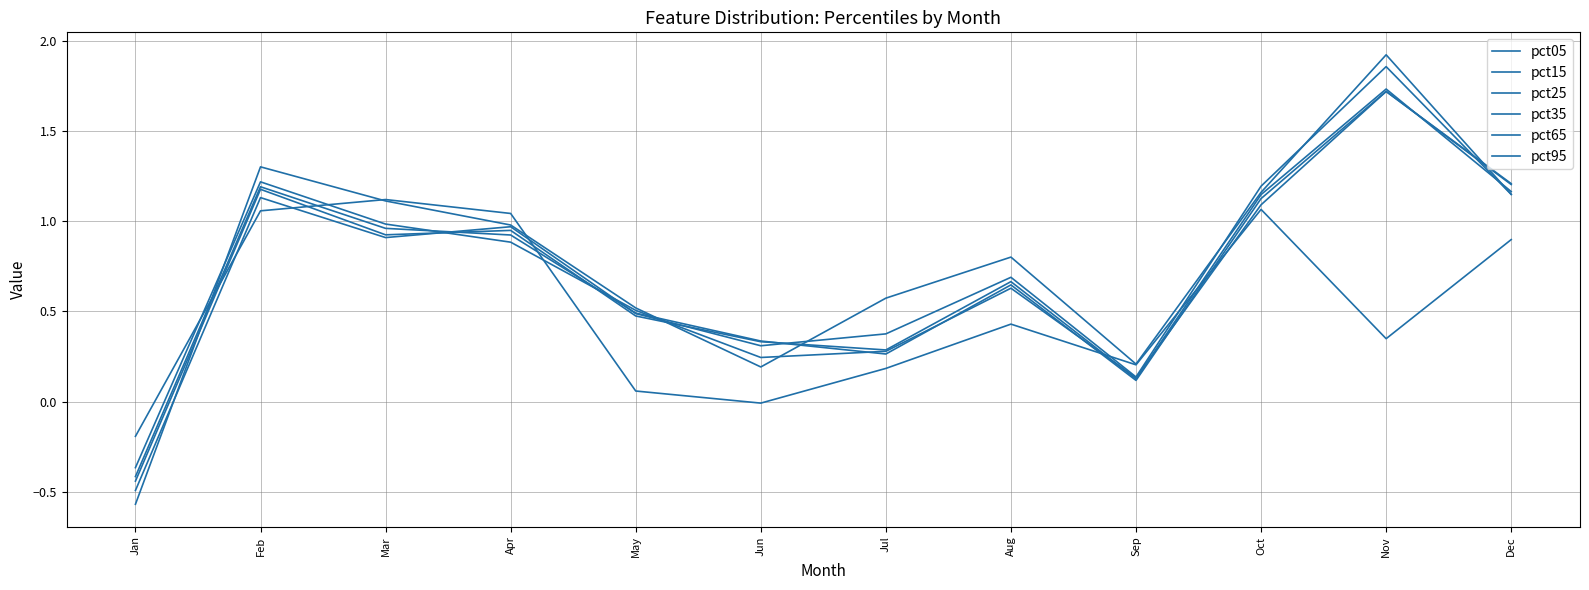

At which category does pct15 reach its first local valley?

Jun